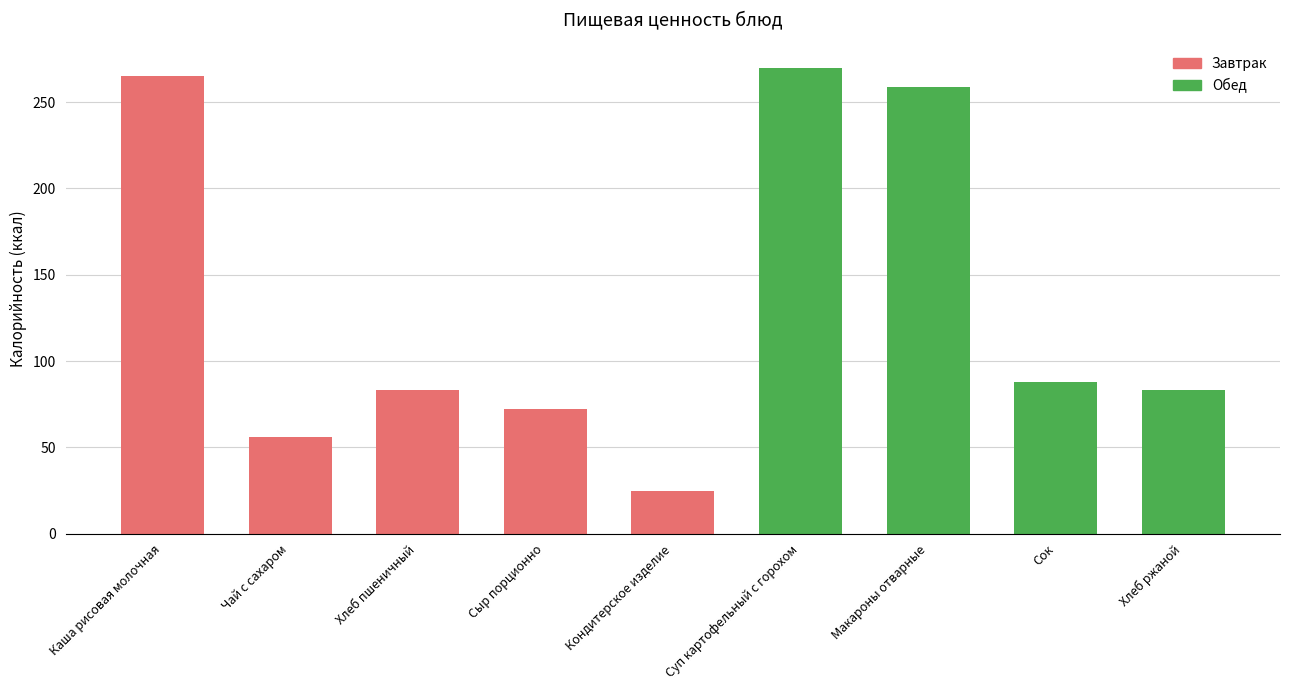

What value does the data have at Суп картофельный с горохом?

270